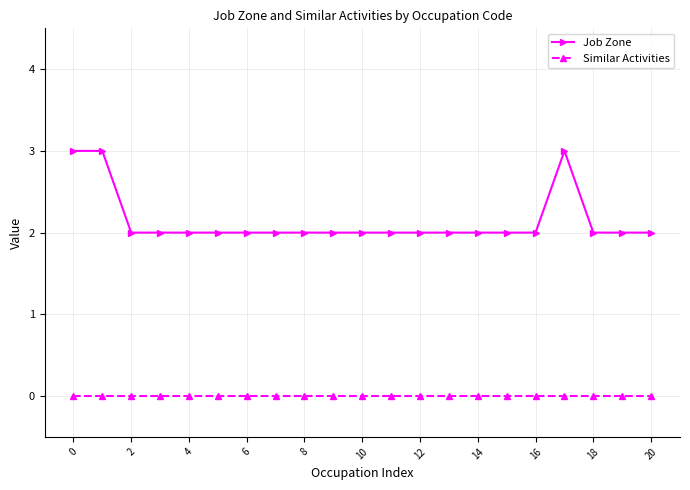

How many lines are shown in the chart?

2